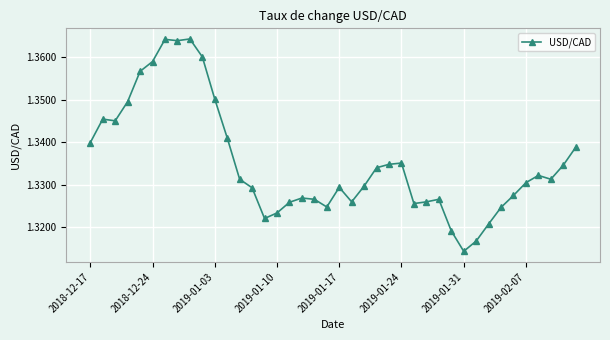

True or false: the data has more than 1 interior local peaks.

True